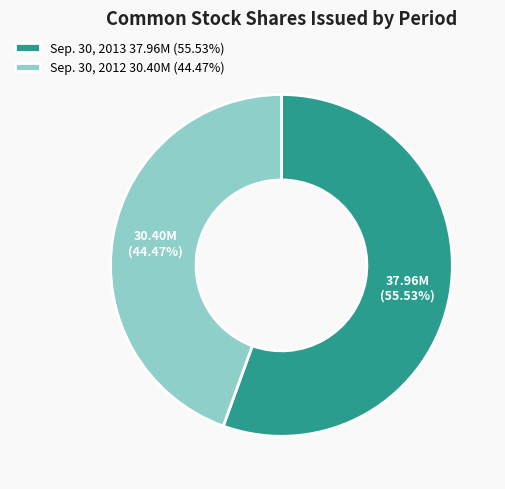

Which slice represents more than half of the pie?

Sep. 30, 2013 37.96M (55.53%)